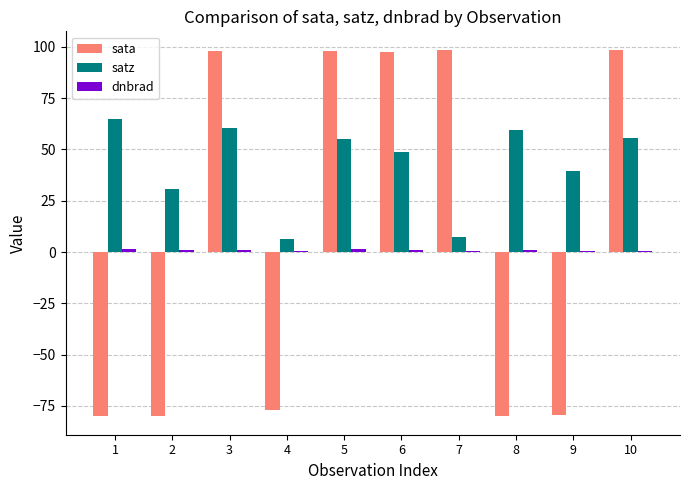

Are the bars grouped side by side (vs. stacked)?

Yes